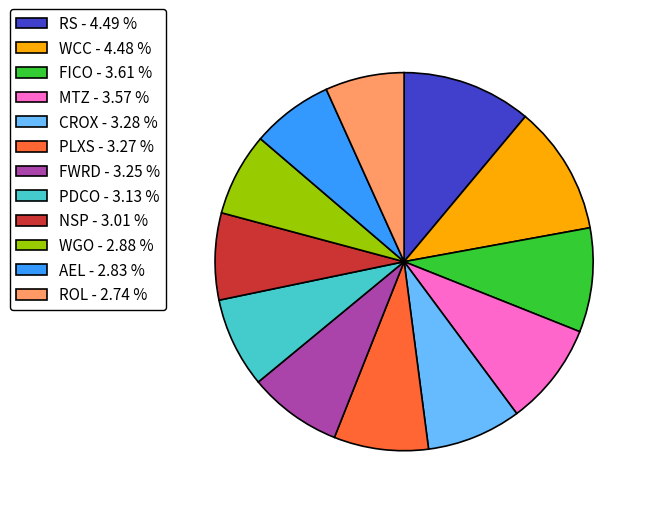

Between WCC - 4.48 % and CROX - 3.28 %, which is larger?

WCC - 4.48 %